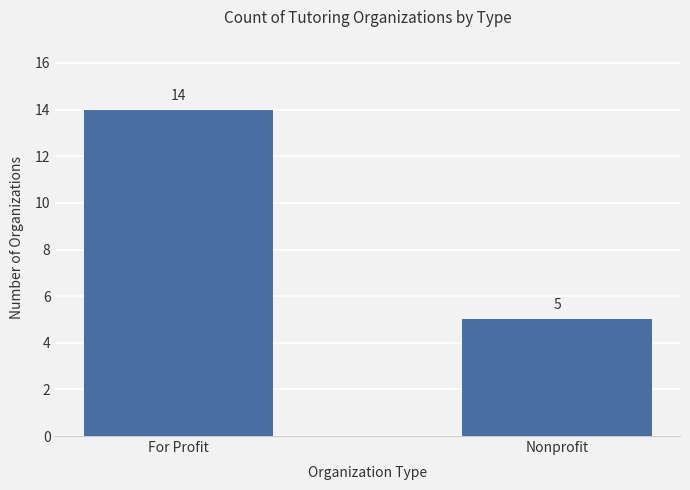

What is the sum of all values?

19